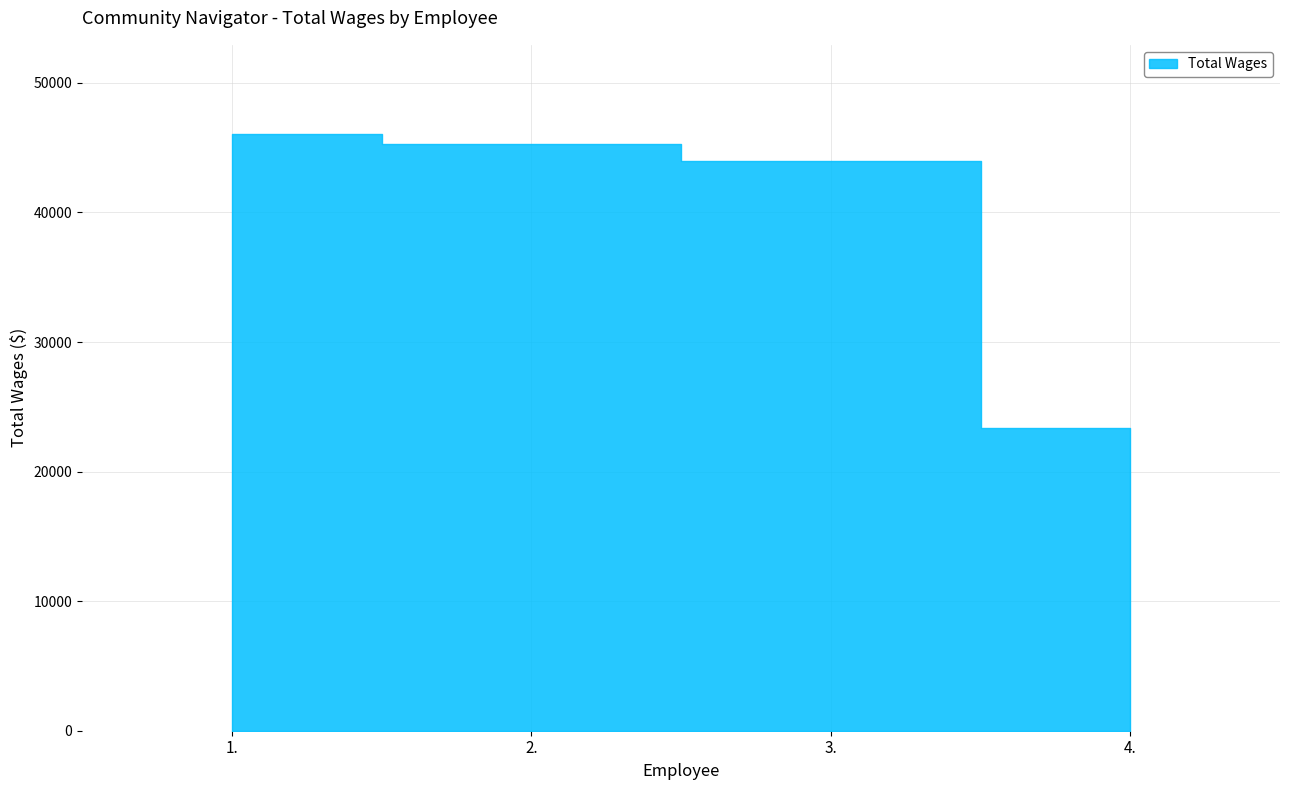

Reading right to left, transcribe all the data shown in this chart.

4.=23340	3.=43955	2.=45255	1.=46031